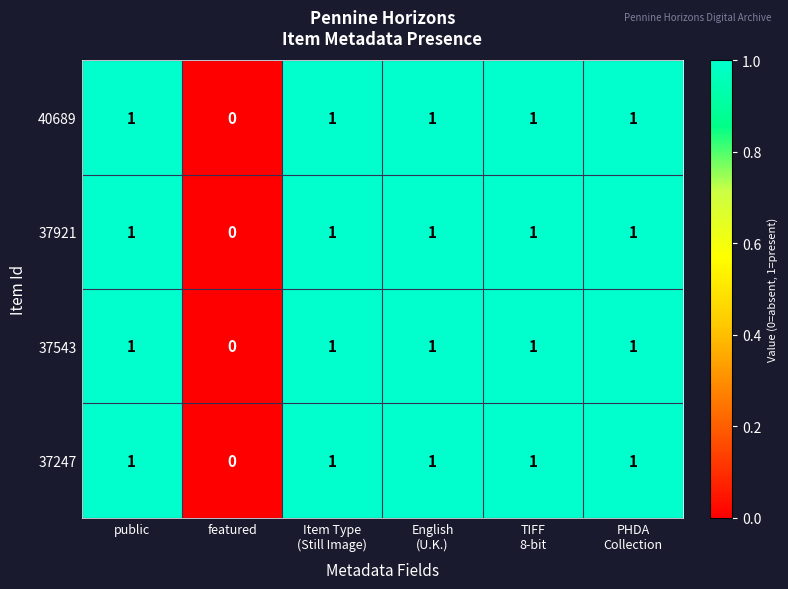

What is the sum of all 37921 values?

5